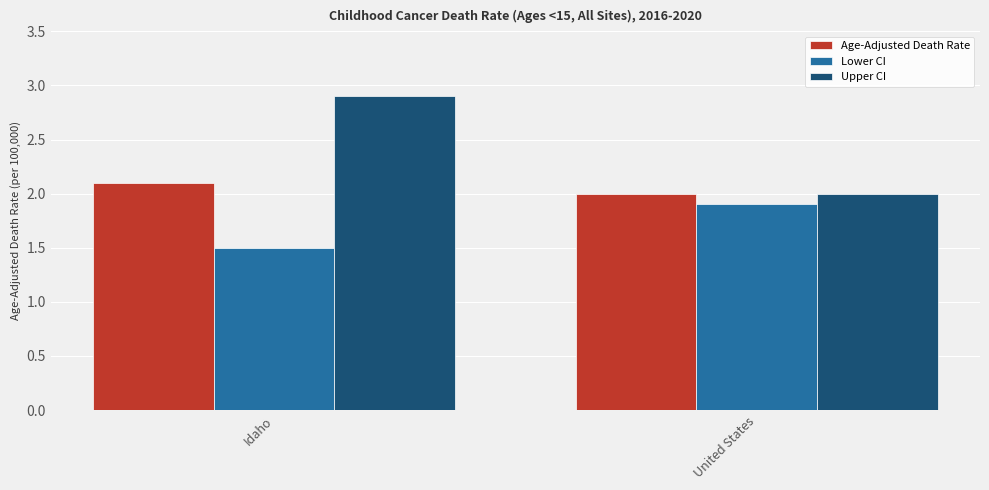

The Upper CI series shows 2.9 at Idaho. True or false?

True